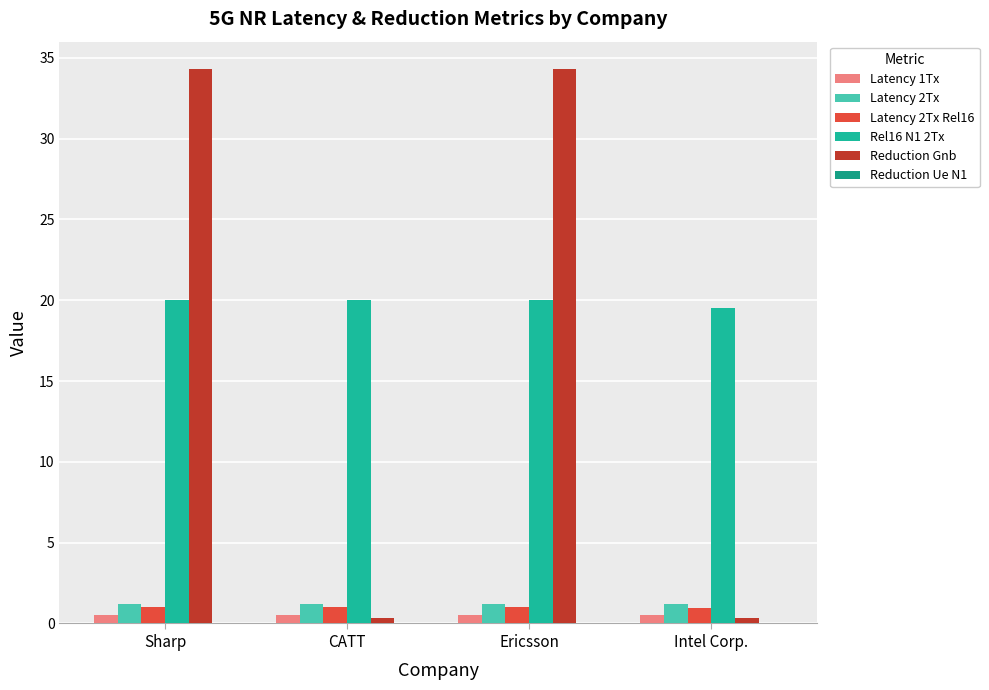

Are the bars grouped side by side (vs. stacked)?

Yes